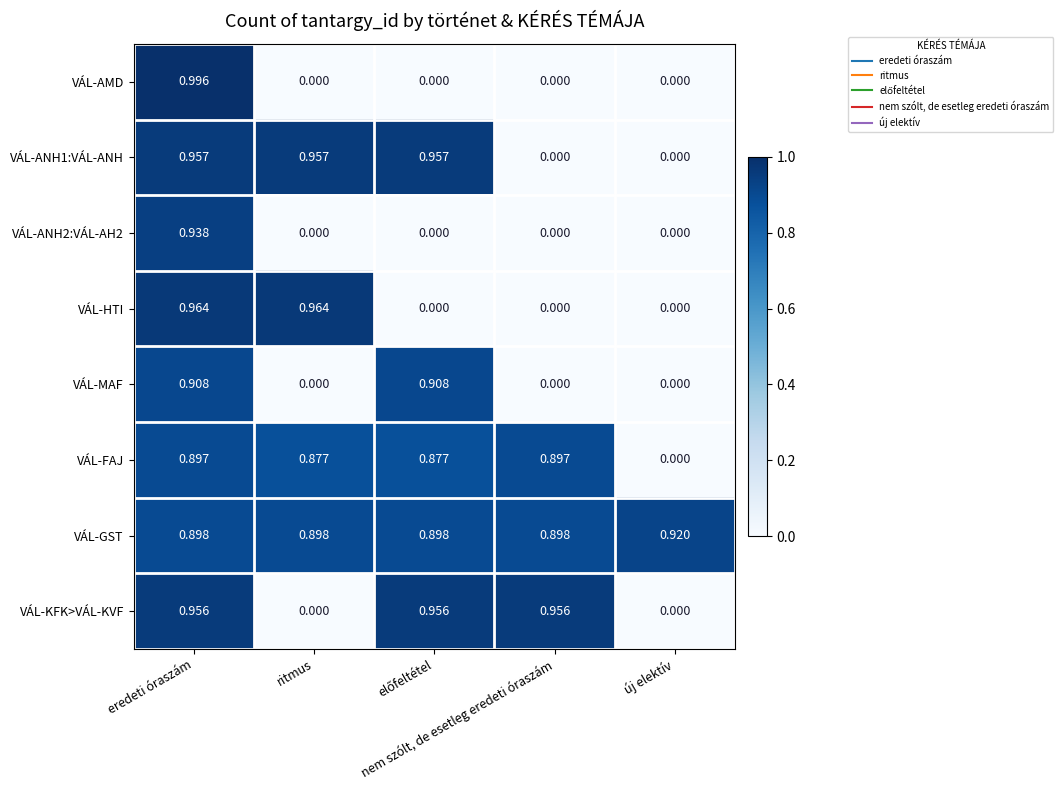

Which series has the widest spread of values?

VÁL-AMD